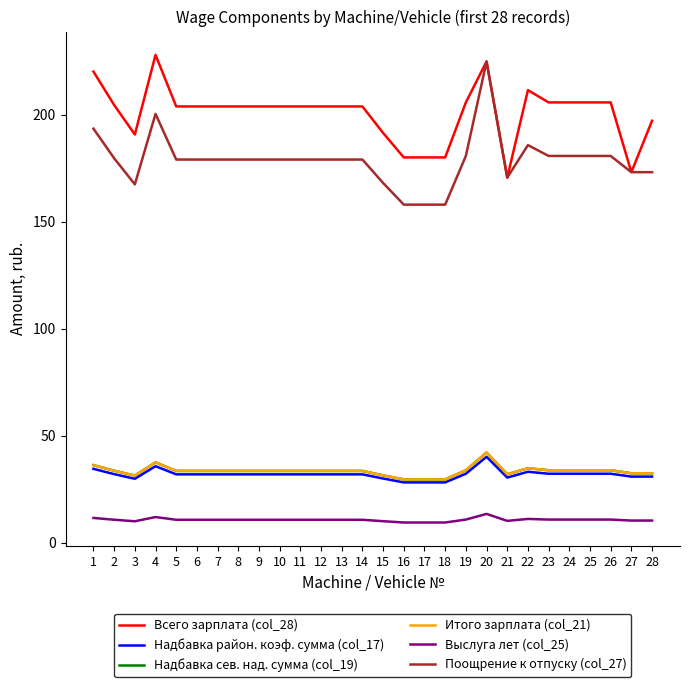

Does the chart have visible grid lines?

No